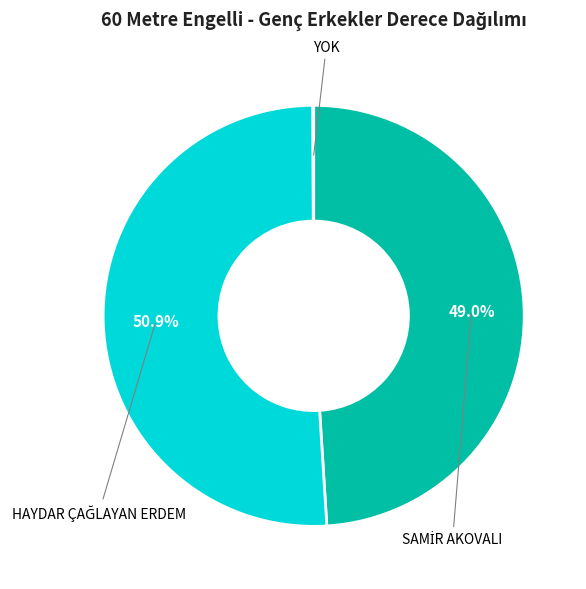

Is there any slice that represents more than half of the pie?

Yes